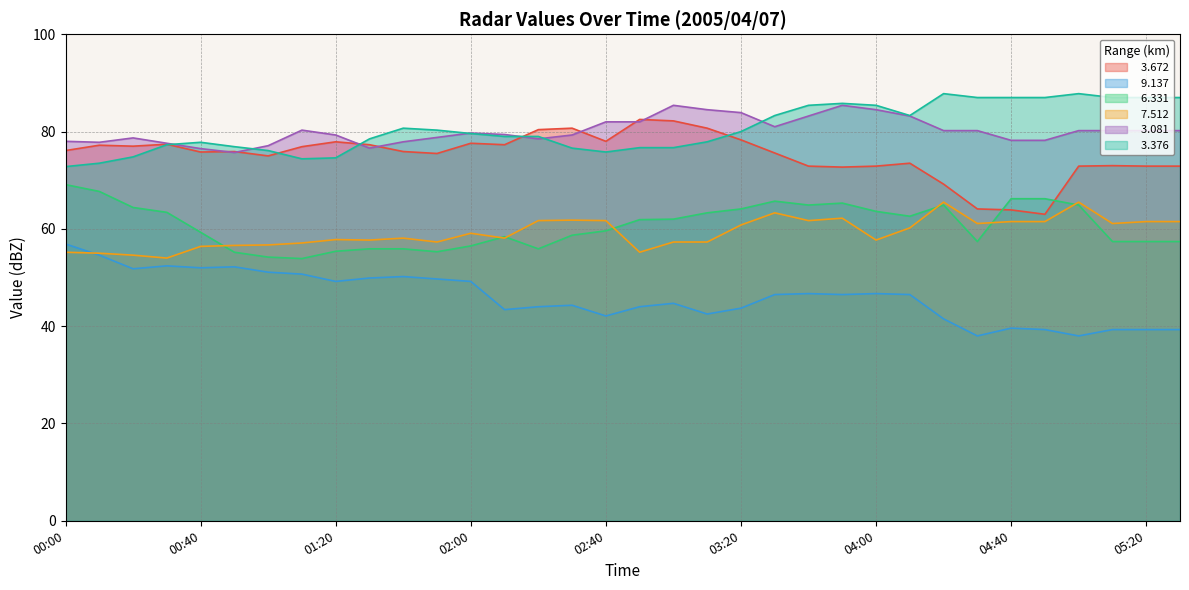

What is the sum of all   9.137 values?

1565.8